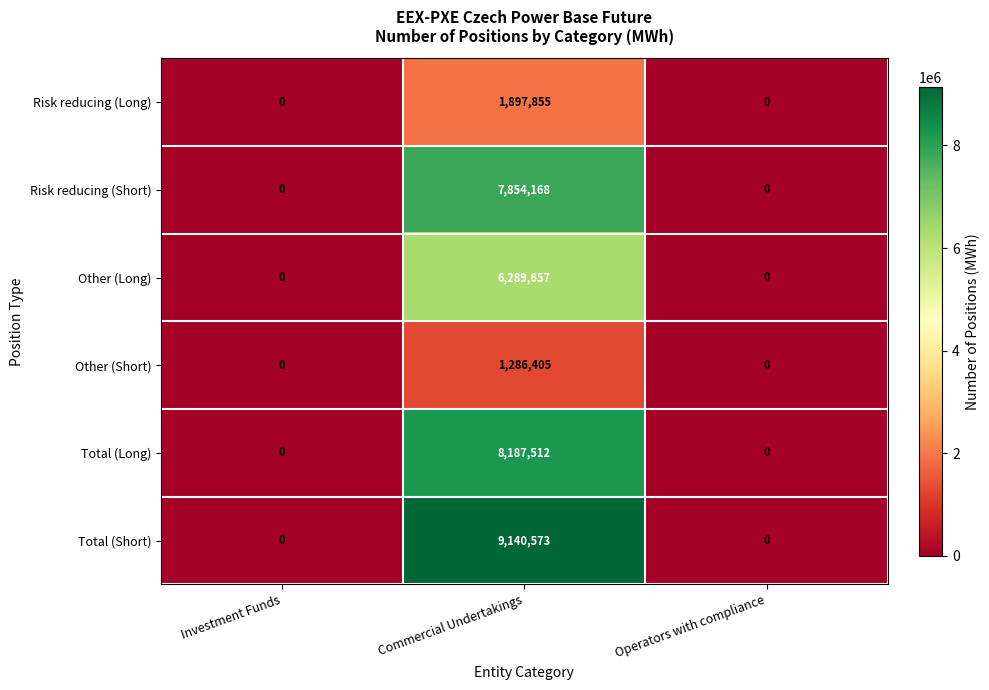

Reading left to right, list all the values displayed in this chart.

Risk reducing (Long): 0	1897855	0
Risk reducing (Short): 0	7854168	0
Other (Long): 0	6289657	0
Other (Short): 0	1286405	0
Total (Long): 0	8187512	0
Total (Short): 0	9140573	0